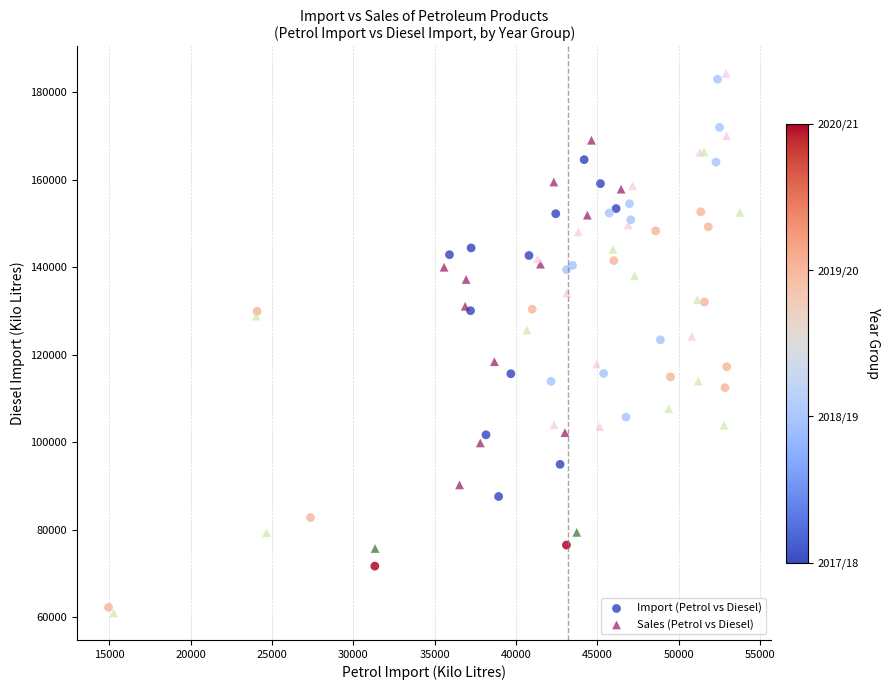

Which series has the widest spread of Y values?

Sales (Petrol vs Diesel)